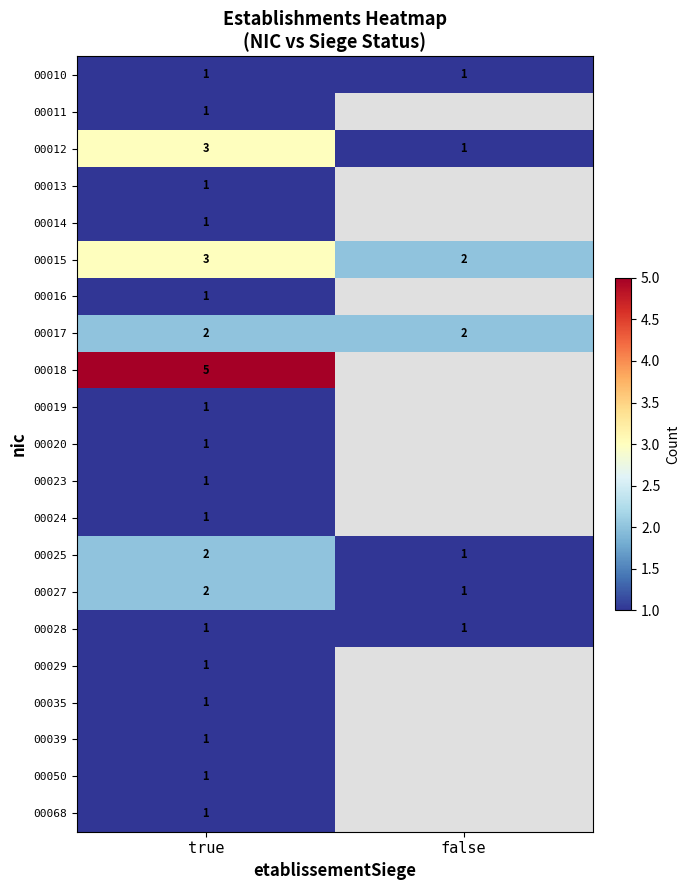

How many series are shown in this chart?

21